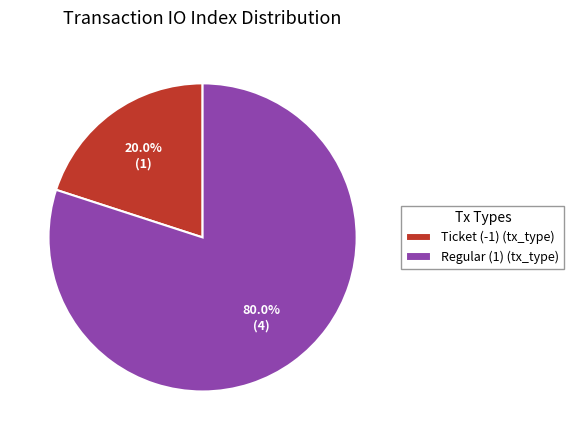

To the nearest percent, what is the combined percentage of Ticket (-1) and Regular (1)?

100%